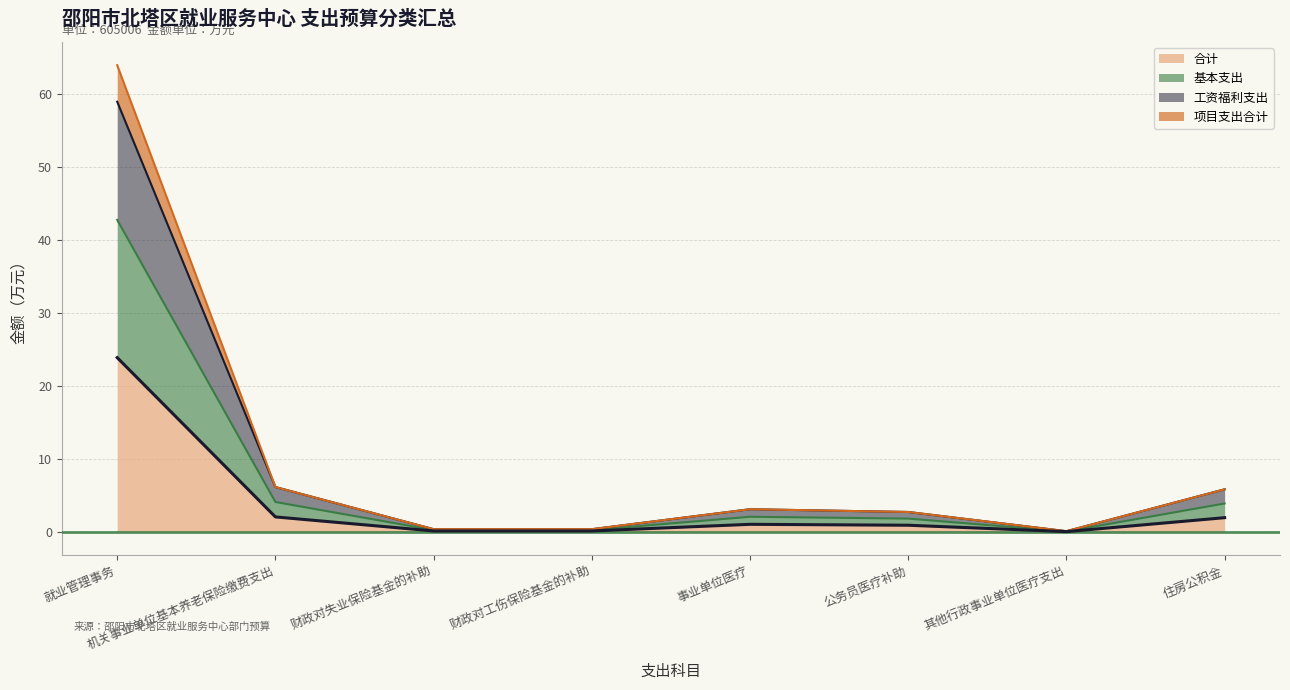

True or false: 工资福利支出 and 项目支出合计 cross at least once.

False